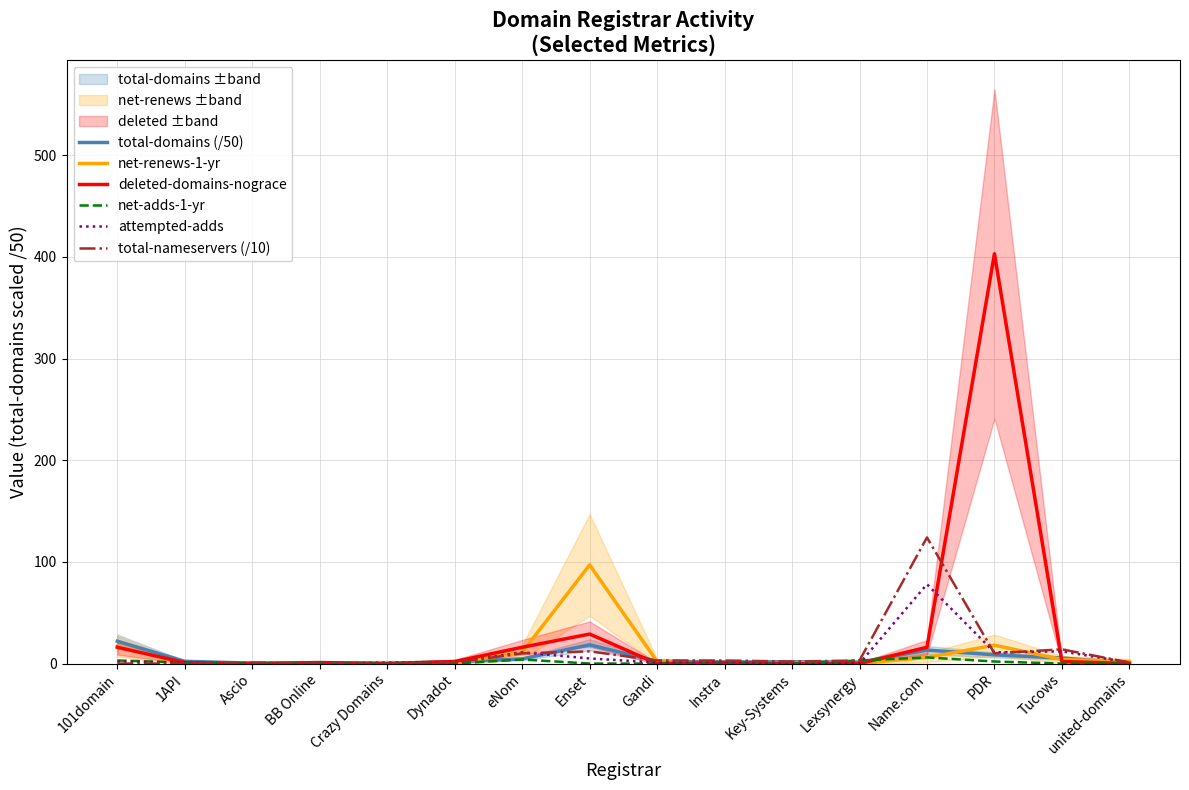

Reading right to left, list all the values displayed in this chart.

total-domains (/50): united-domains=0.5	Tucows=5.4	PDR=8.6	Name.com=13.3	Lexsynergy=1.4	Key-Systems=1.8	Instra=1.5	Gandi=2.3	Enset=18.4	eNom=4.6	Dynadot=1.8	Crazy Domains=0.2	BB Online=0.4	Ascio=0.4	1API=2.2	101domain=21.9
net-renews-1-yr: united-domains=2.0	Tucows=4.0	PDR=18.0	Name.com=6.0	Lexsynergy=0.0	Key-Systems=1.0	Instra=0.0	Gandi=2.0	Enset=97.0	eNom=11.0	Dynadot=1.0	Crazy Domains=0.0	BB Online=0.0	Ascio=0.0	1API=0.0	101domain=17.0
deleted-domains-nograce: united-domains=0.0	Tucows=2.0	PDR=403.0	Name.com=16.0	Lexsynergy=0.0	Key-Systems=0.0	Instra=1.0	Gandi=0.0	Enset=29.0	eNom=16.0	Dynadot=2.0	Crazy Domains=0.0	BB Online=1.0	Ascio=0.0	1API=1.0	101domain=16.0
net-adds-1-yr: united-domains=0.0	Tucows=0.0	PDR=2.0	Name.com=6.0	Lexsynergy=3.0	Key-Systems=0.0	Instra=0.0	Gandi=0.0	Enset=0.0	eNom=4.0	Dynadot=0.0	Crazy Domains=0.0	BB Online=0.0	Ascio=0.0	1API=1.0	101domain=3.0
attempted-adds: united-domains=1.0	Tucows=12.0	PDR=11.0	Name.com=78.0	Lexsynergy=0.0	Key-Systems=0.0	Instra=2.0	Gandi=1.0	Enset=5.0	eNom=11.0	Dynadot=1.0	Crazy Domains=1.0	BB Online=0.0	Ascio=0.0	1API=1.0	101domain=2.0
total-nameservers (/10): united-domains=1.0	Tucows=14.0	PDR=10.0	Name.com=124.0	Lexsynergy=3.0	Key-Systems=2.0	Instra=3.0	Gandi=3.0	Enset=12.0	eNom=10.0	Dynadot=1.0	Crazy Domains=0.0	BB Online=0.0	Ascio=1.0	1API=0.0	101domain=0.0